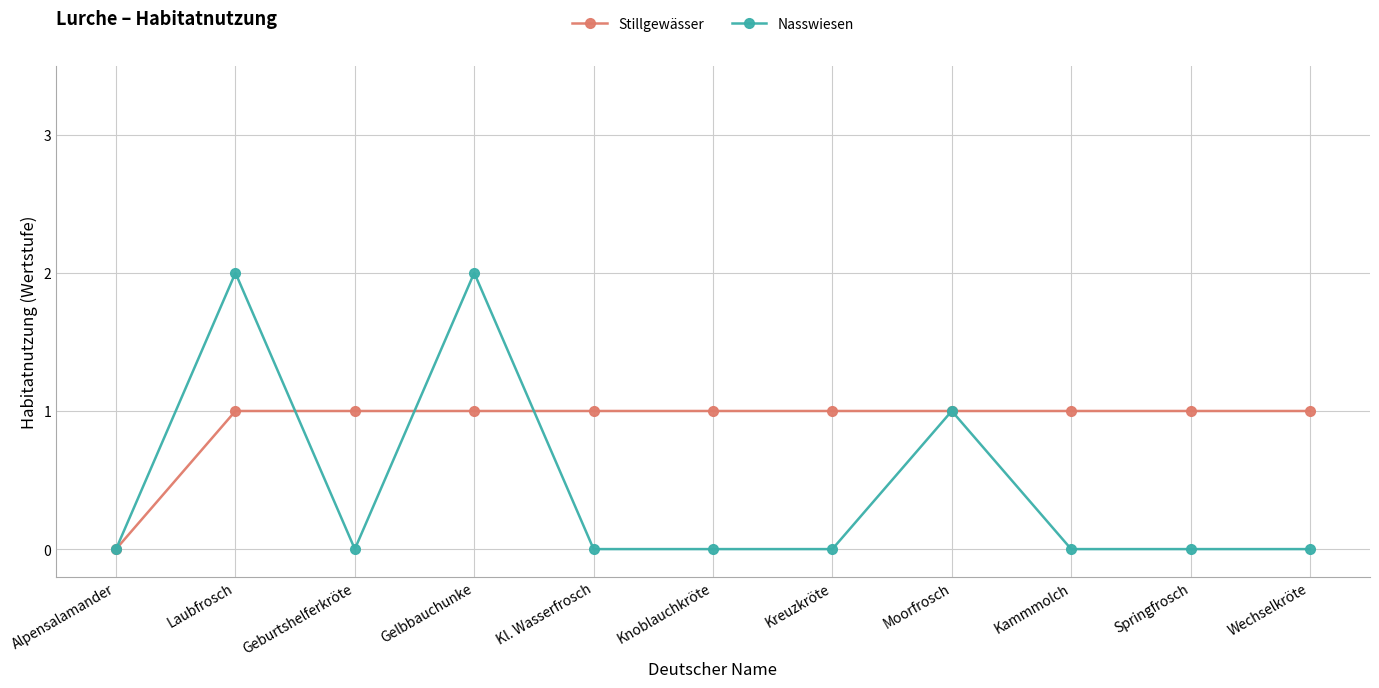

Is it true that Stillgewässer equals 1 at Geburtshelferkröte?

True